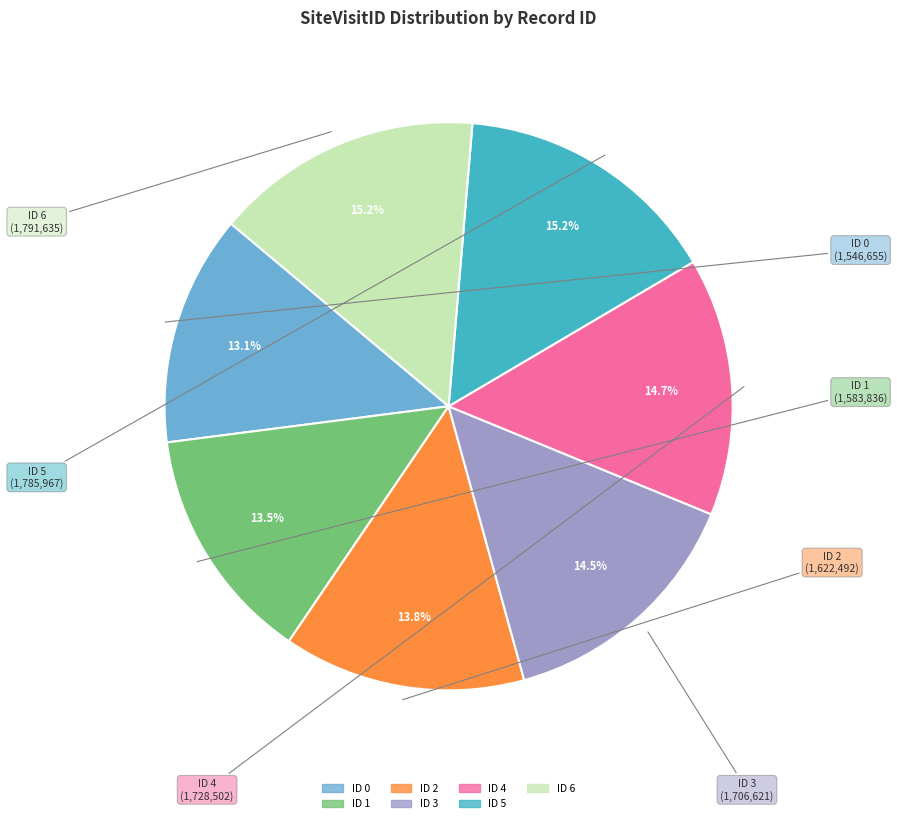

Is there a majority slice in this chart?

No